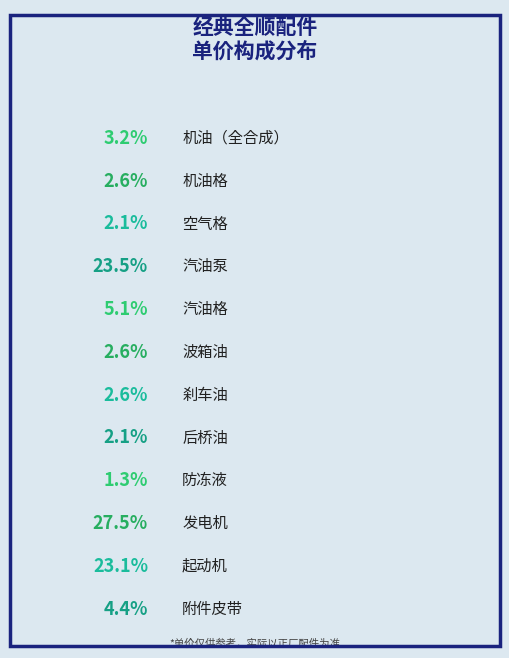

To the nearest percent, what is the average slice percentage?

8%